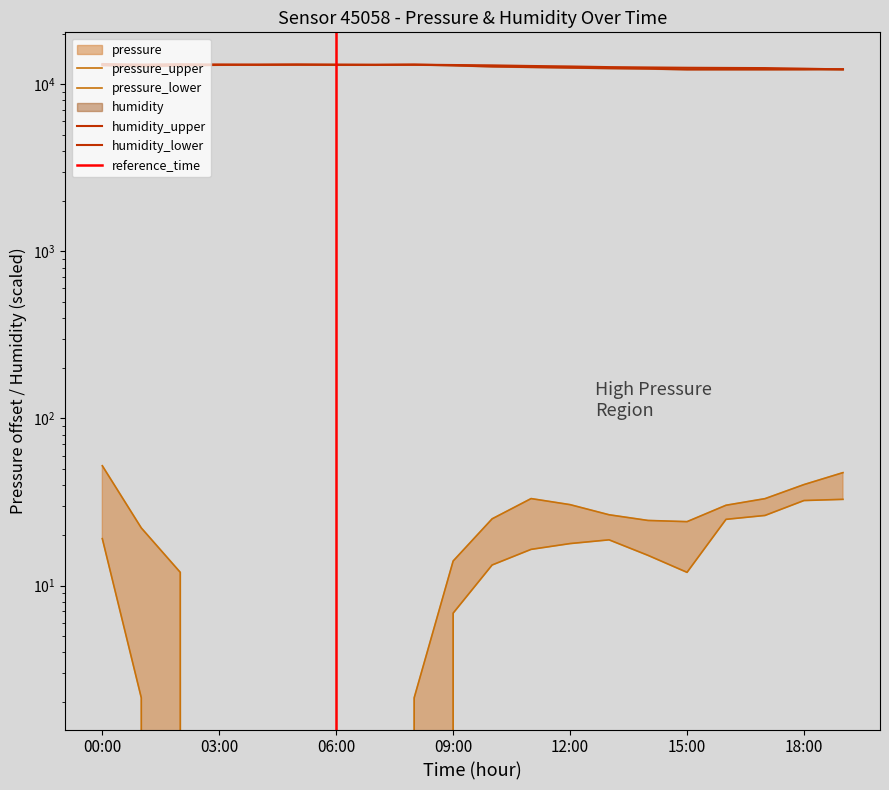

What is the spread (max minus min) of values at 19:00?

12267.2